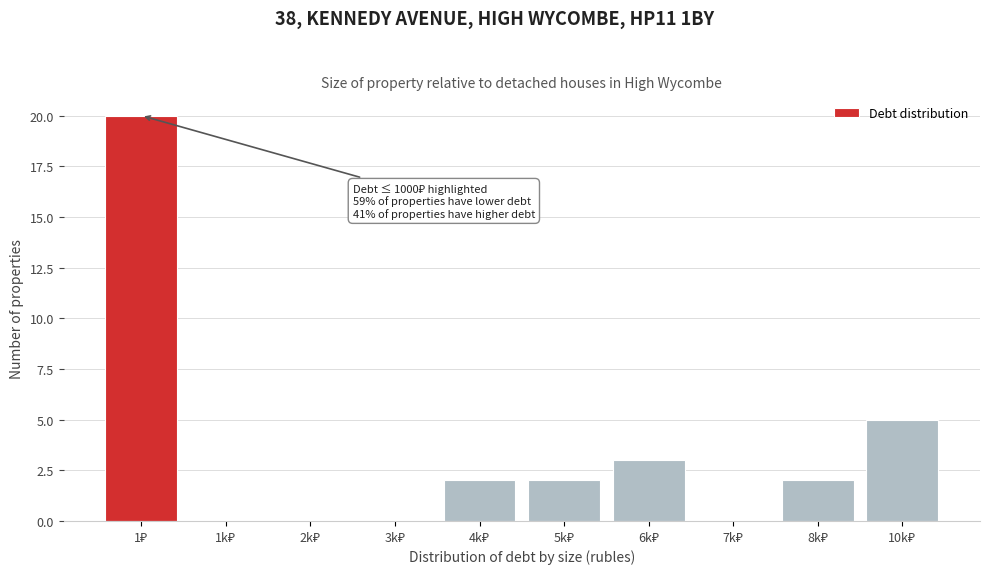

What is the maximum value shown in the chart?

20